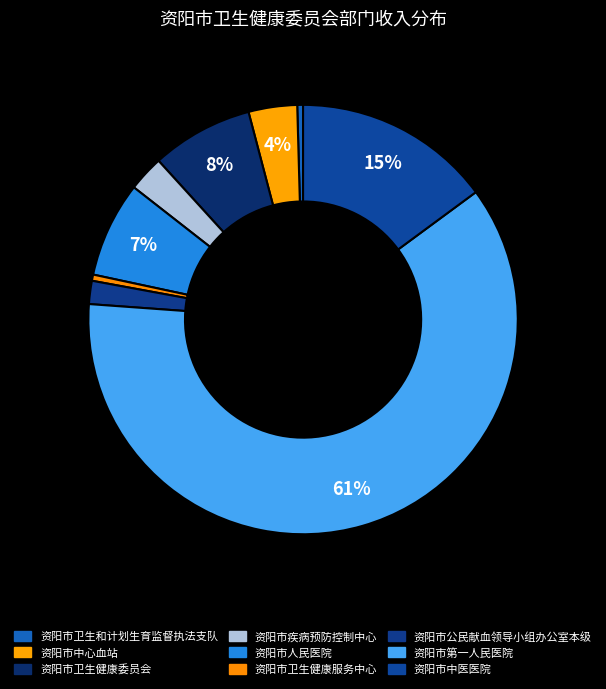

Combined, do 资阳市疾病预防控制中心 and 资阳市中心血站 account for over 50%?

No